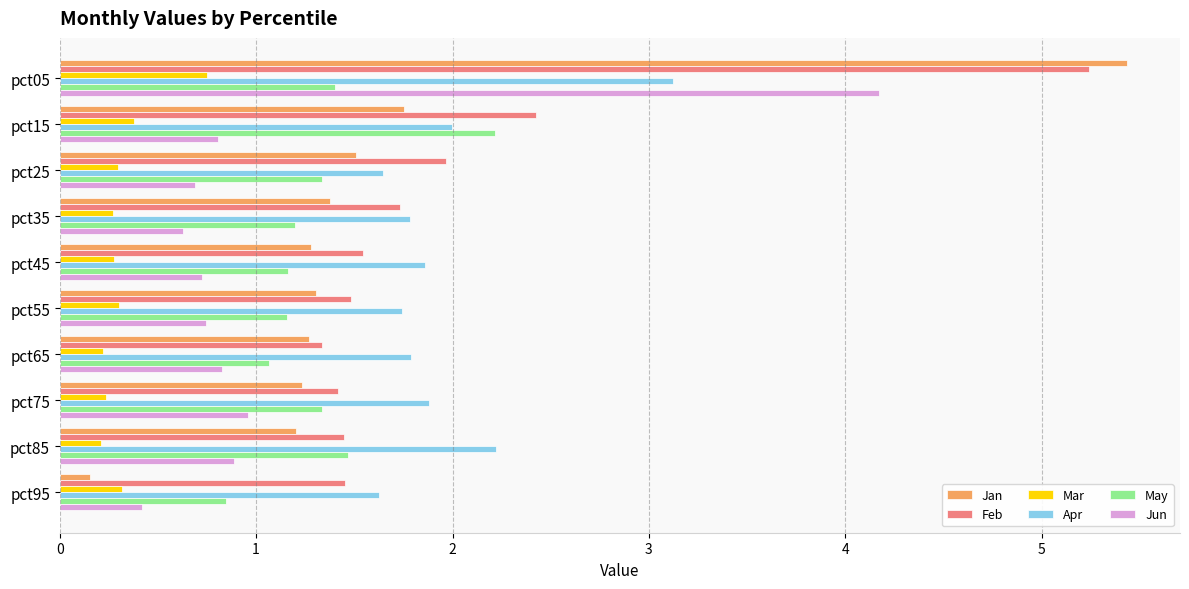

What is the sum of all Apr values?

19.7